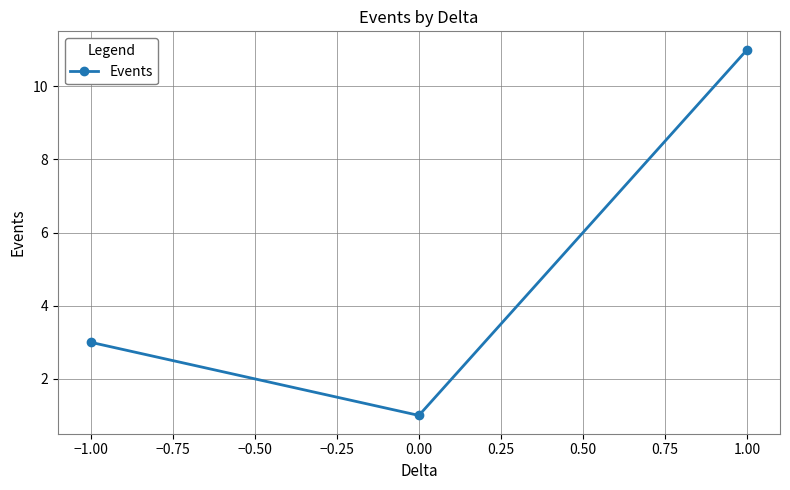

Is this an area chart (filled region under the line)?

No